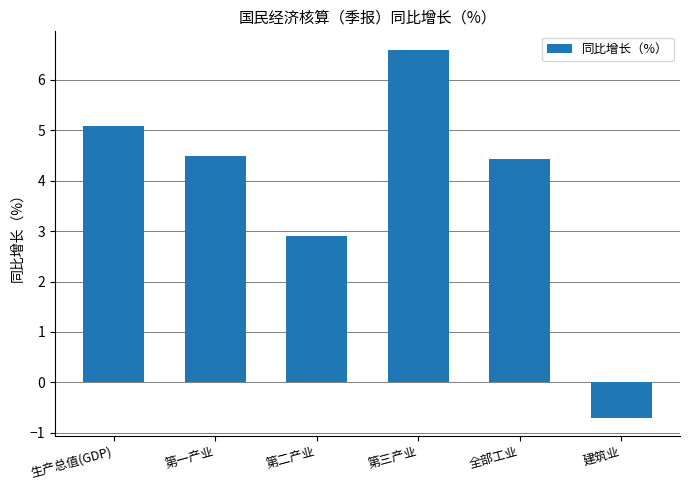

Reading left to right, list all the values displayed in this chart.

生产总值(GDP)=5.1	第一产业=4.5	第二产业=2.9	第三产业=6.6	全部工业=4.4	建筑业=-0.7